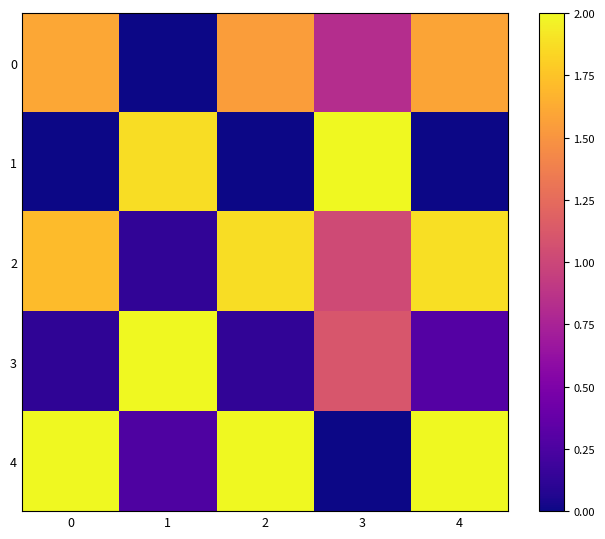

What is the spread (max minus min) of values at 2?

2.0